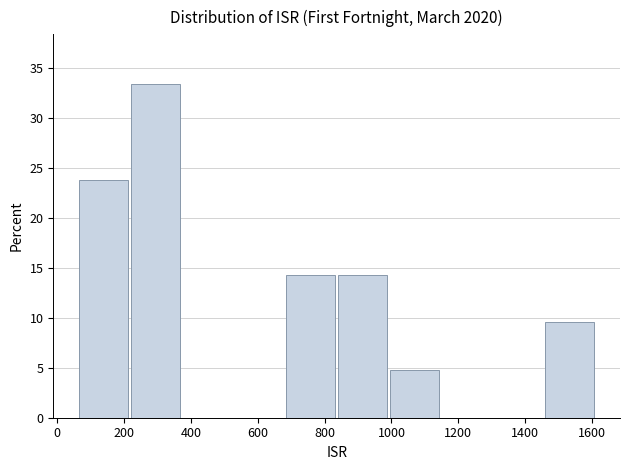

Which range on the x-axis has the tallest bar?

220 to 380